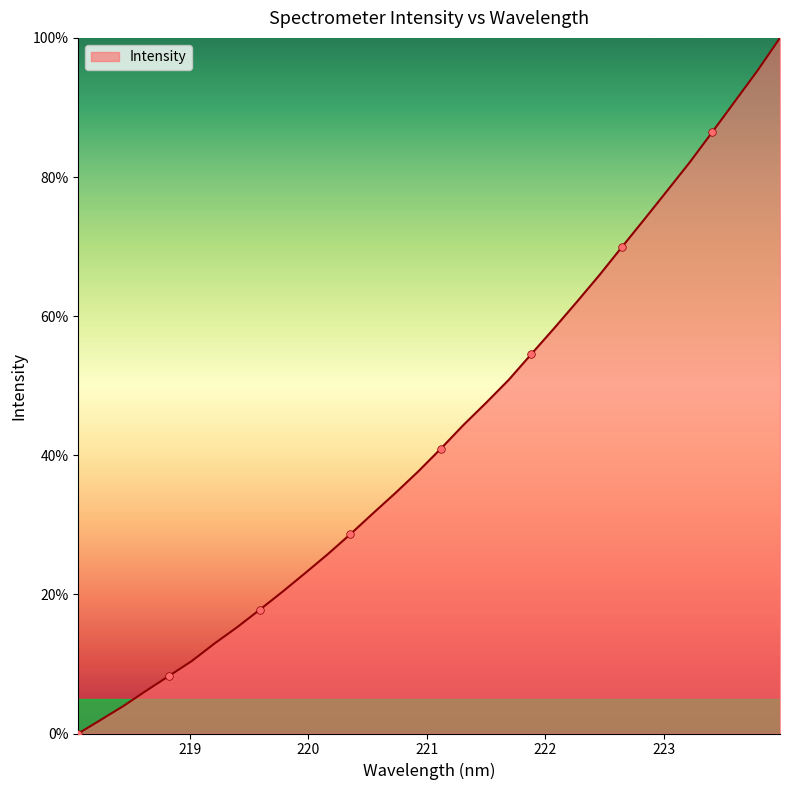

What is the maximum value shown in the chart?

100.0